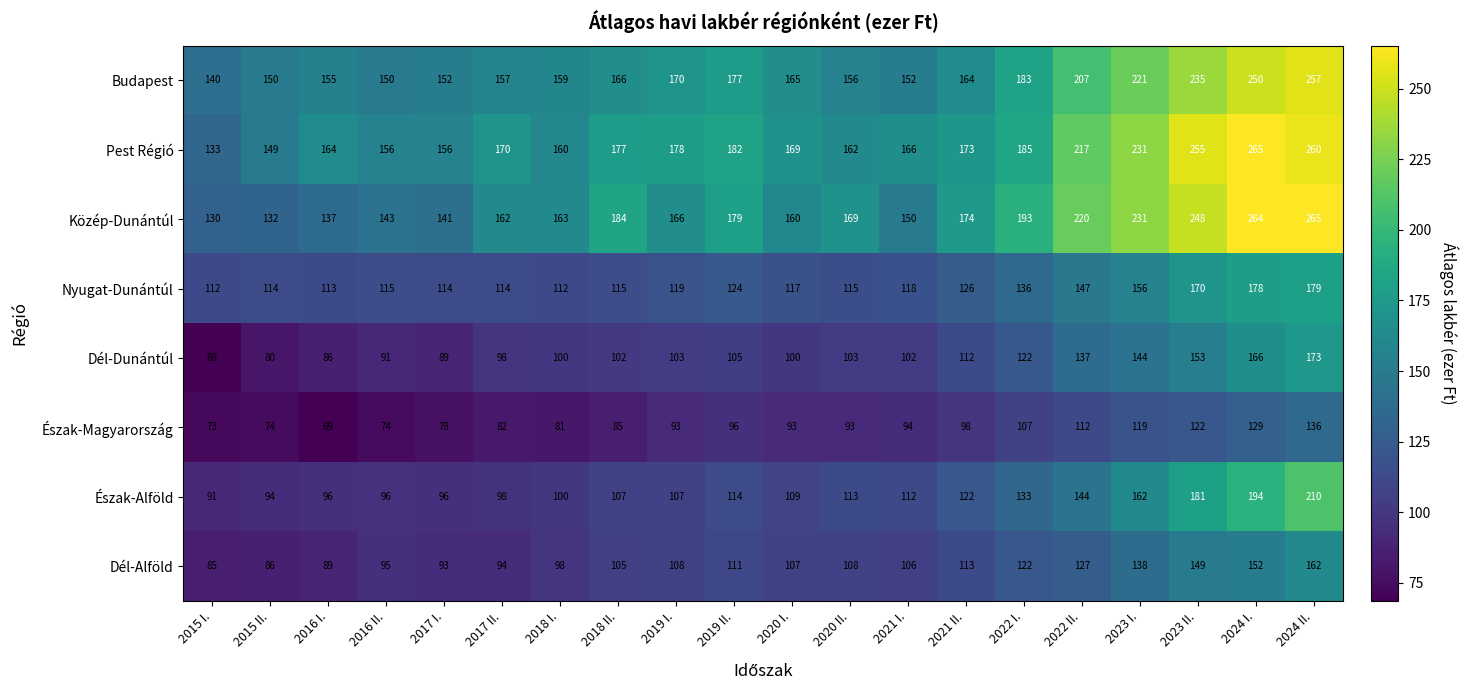

Which series has the largest range (max minus min)?

Közép-Dunántúl